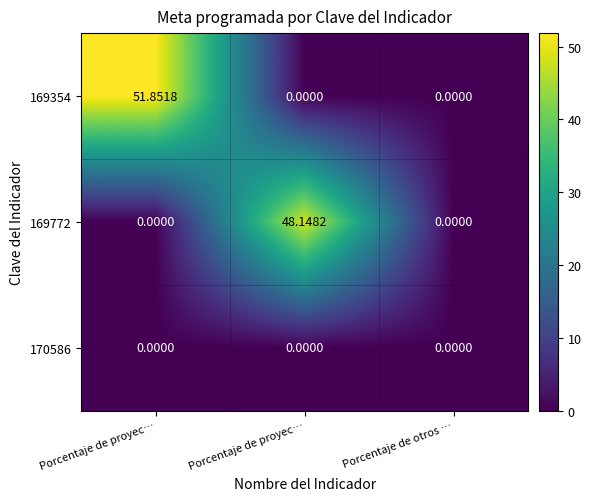

What is the total value across all series at Porcentaje de proyec…?

51.9